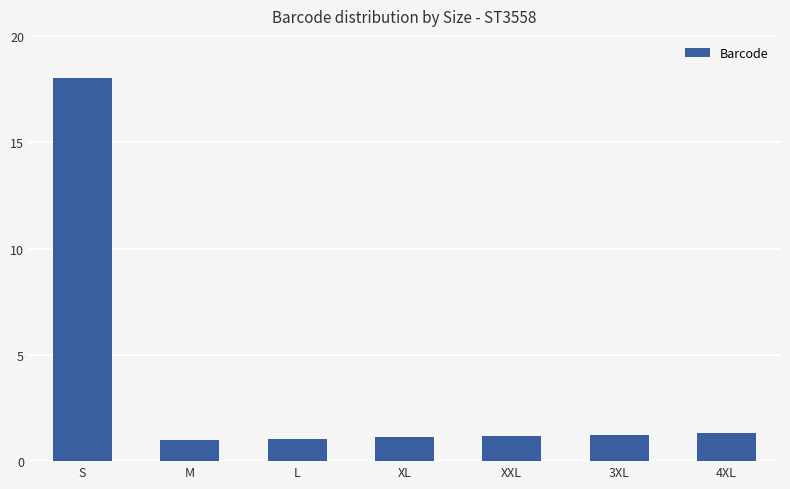

Are the bars grouped side by side (vs. stacked)?

No